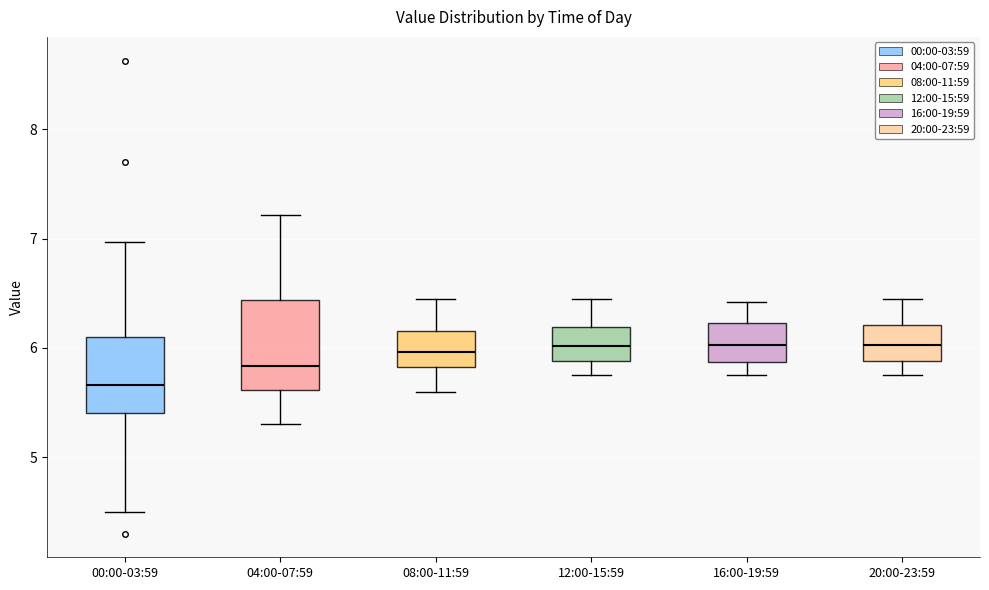

Where is the upper edge of the box for 04:00-07:59 on the y-axis? The values are not printed on the chart, so give them approximately, as read against the axis.

6.4